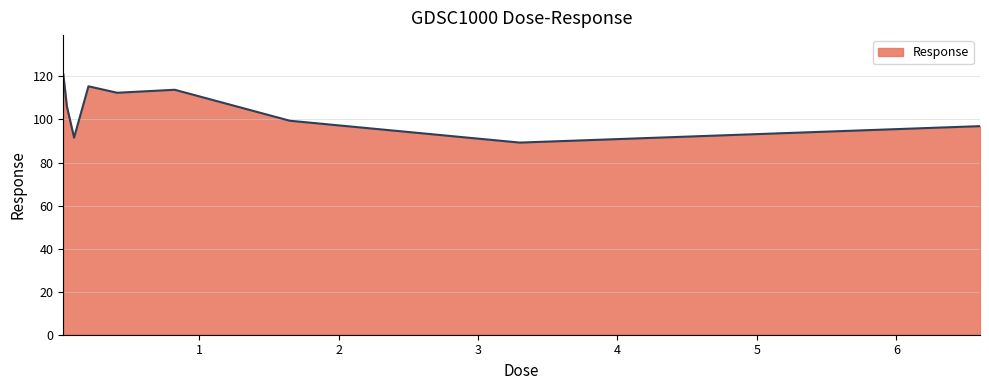

What is the smallest value displayed?

89.3